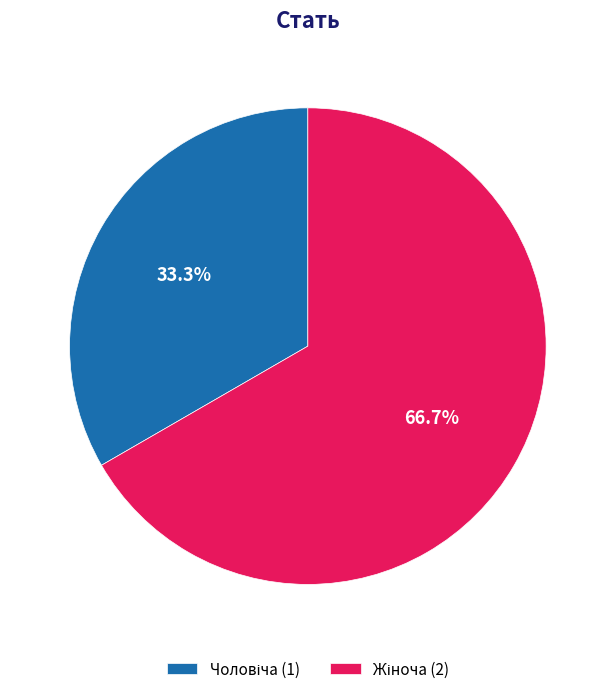

Does any single category account for the majority?

Yes